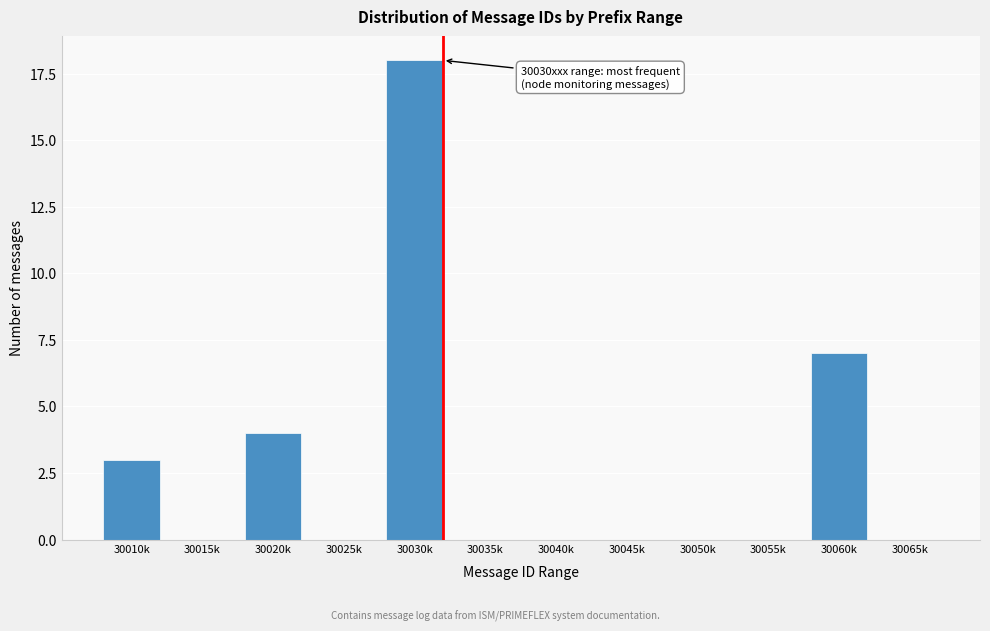

Reading left to right, list all the values displayed in this chart.

30010k=3	30015k=0	30020k=4	30025k=0	30030k=18	30035k=0	30040k=0	30045k=0	30050k=0	30055k=0	30060k=7	30065k=0